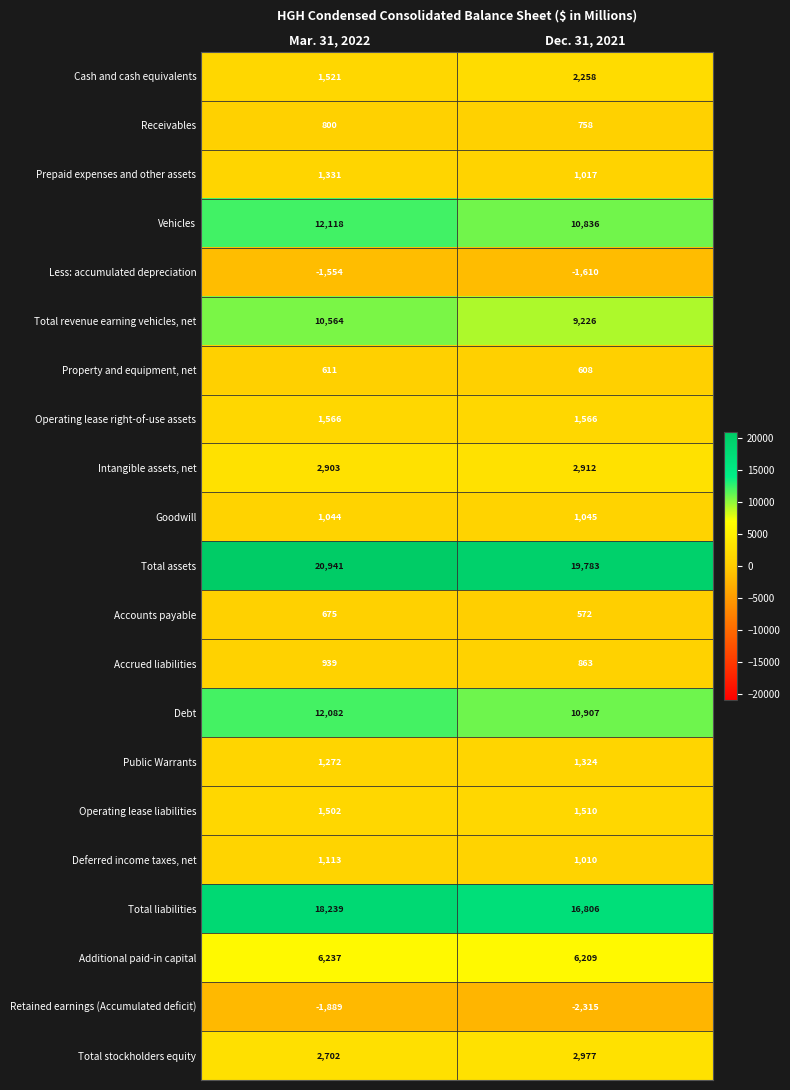

What is the spread (max minus min) of values at Dec. 31, 2021?

22098